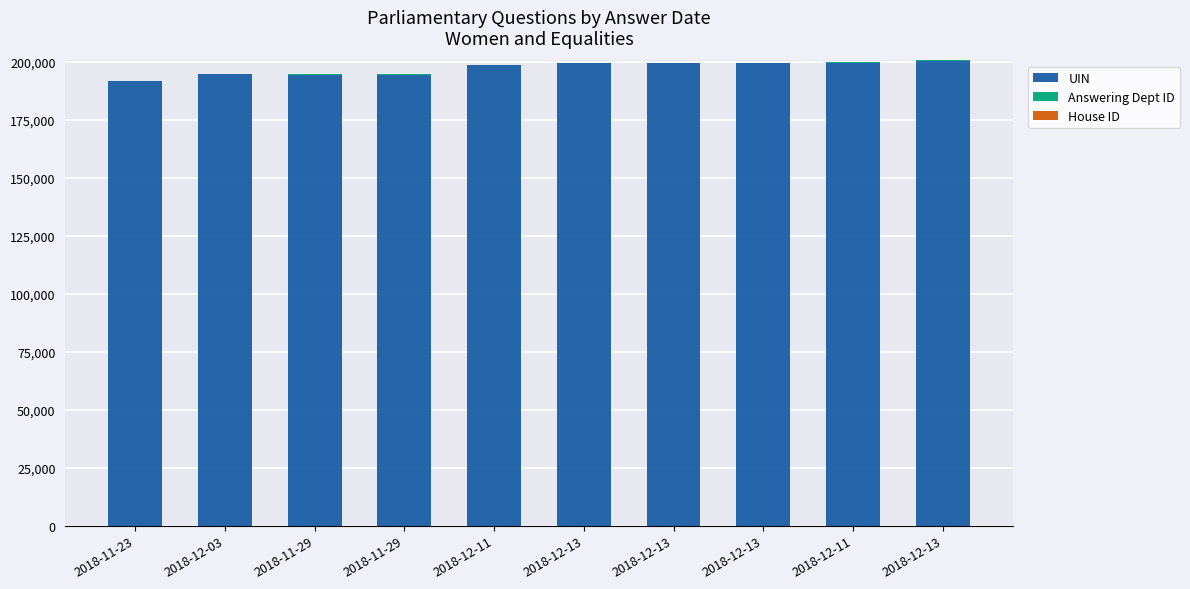

How many distinct data groups are displayed?

3